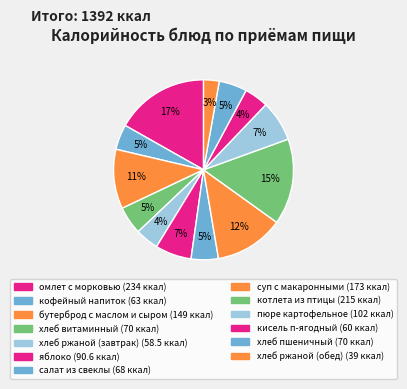

How many segments does this pie chart have?

13